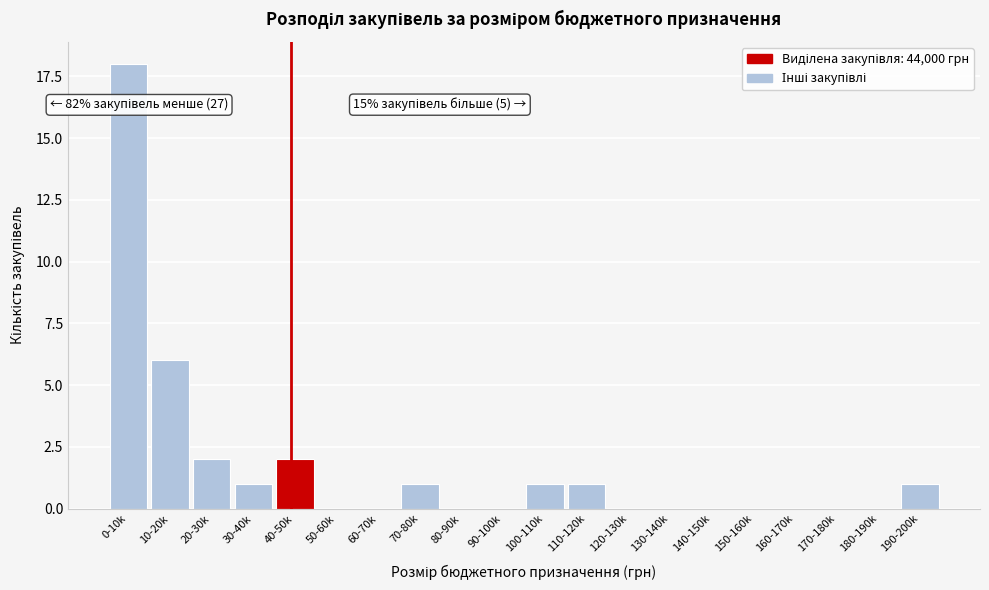

Reading left to right, list all the values displayed in this chart.

0-10k=18	10-20k=6	20-30k=2	30-40k=1	40-50k=2	50-60k=0	60-70k=0	70-80k=1	80-90k=0	90-100k=0	100-110k=1	110-120k=1	120-130k=0	130-140k=0	140-150k=0	150-160k=0	160-170k=0	170-180k=0	180-190k=0	190-200k=1